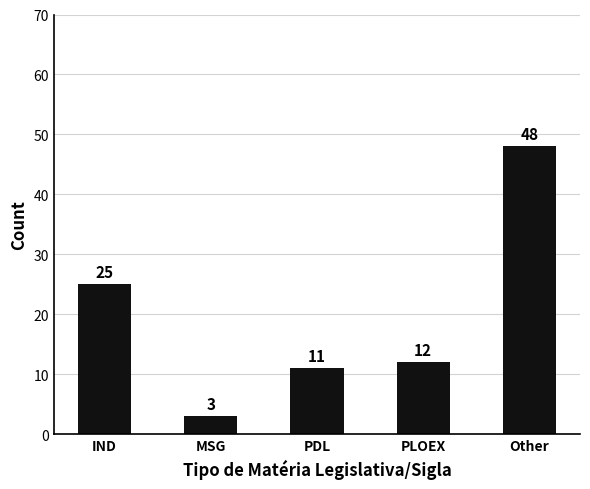

True or false: the data shows 48 at Other.

True